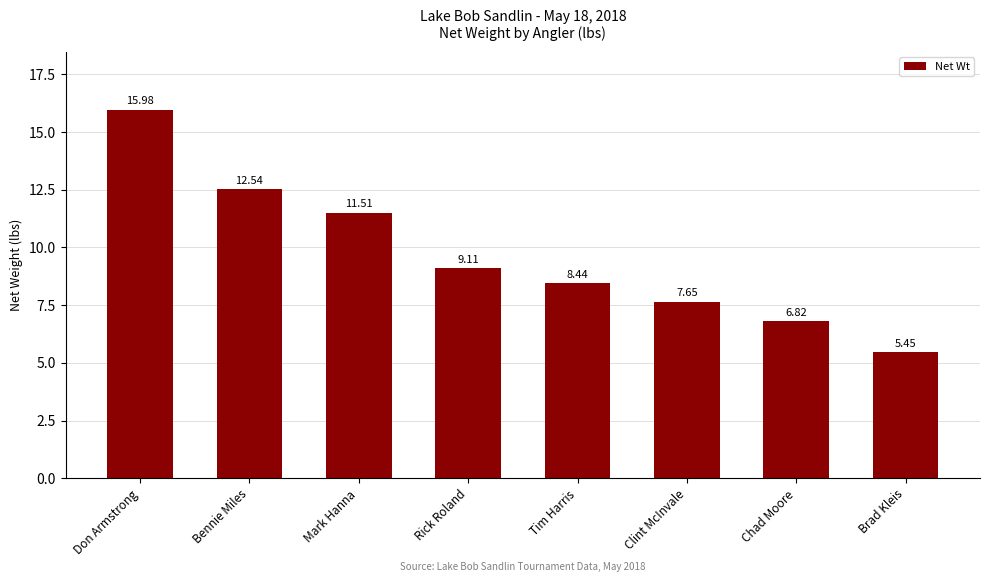

What value does the data have at Chad Moore?

6.8